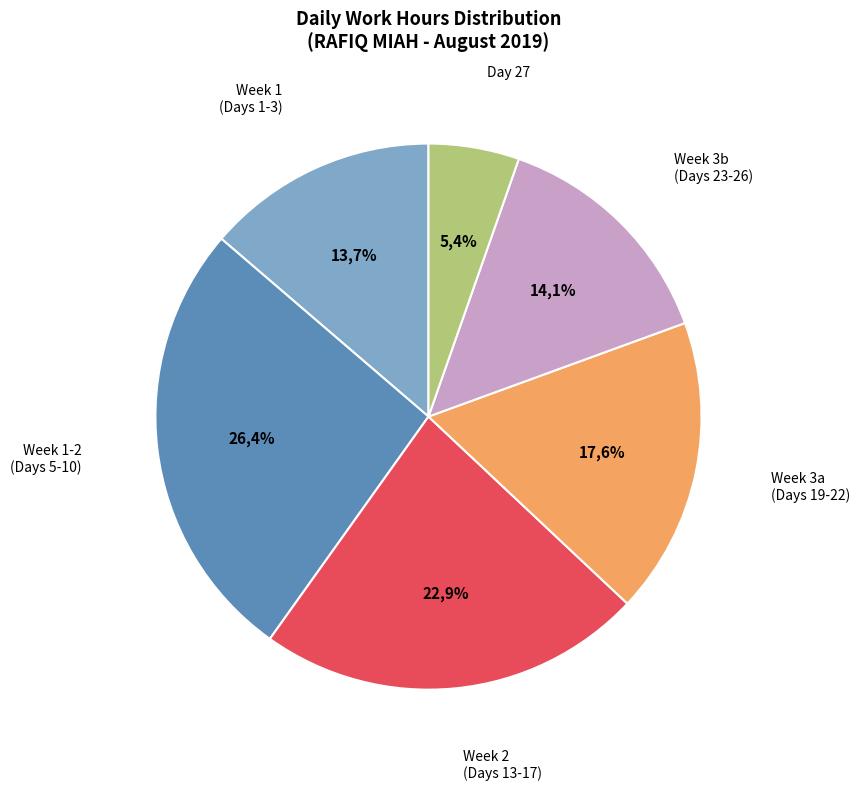

Does any single category account for the majority?

No